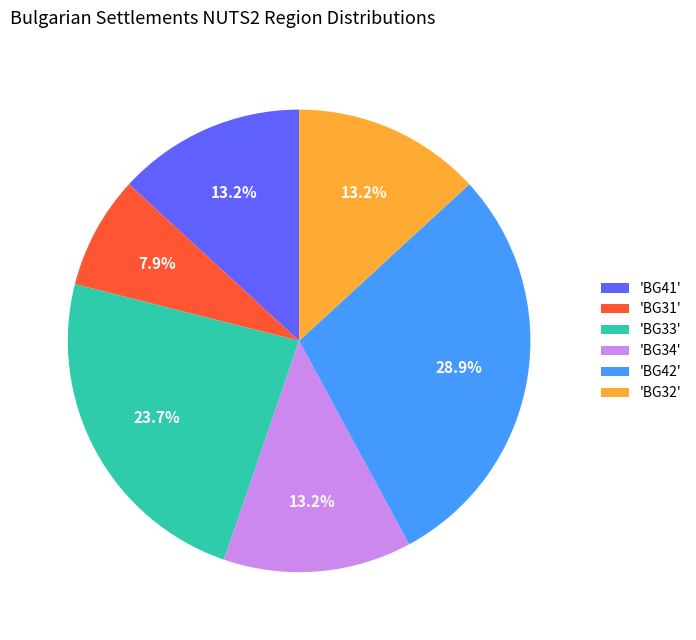

What is the smallest slice in the pie chart?

'BG31'